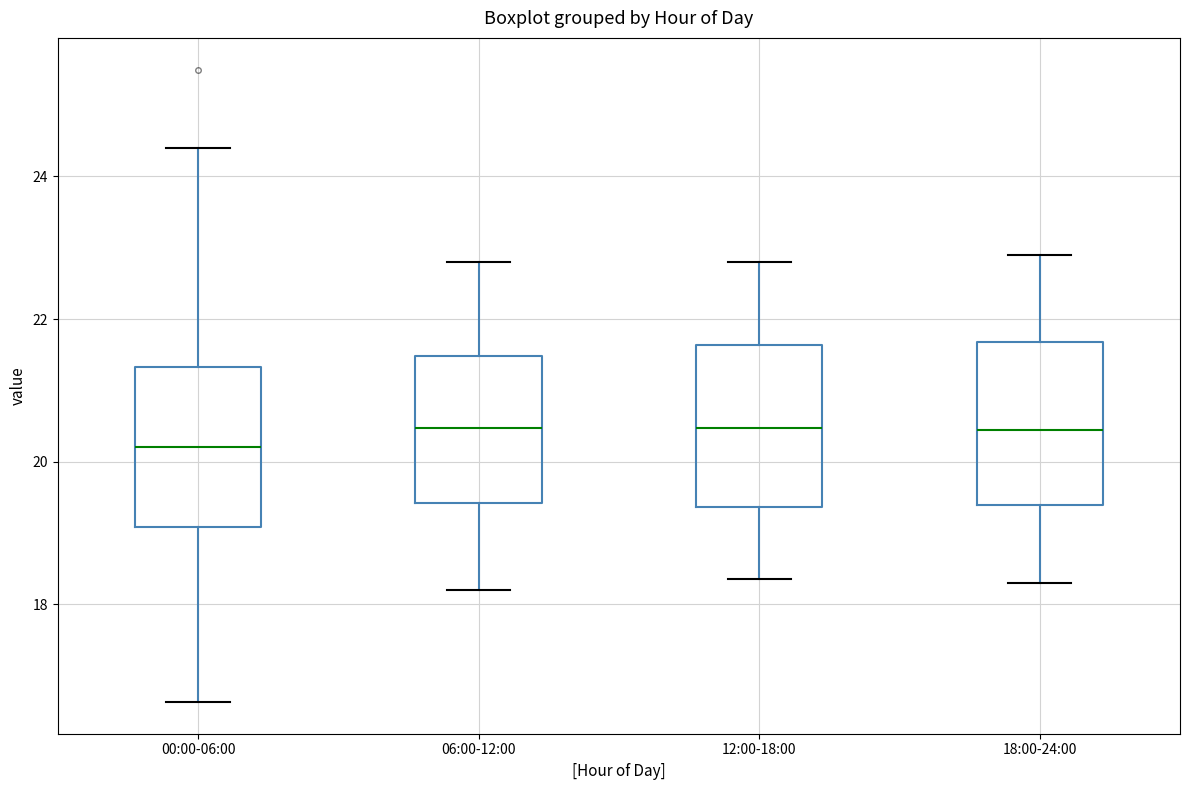

Reading left to right, read every box against the y-axis: the position of its median line, the range the box covers, and the ends of its whiskers. The values are not printed on the chart, so give them approximately, as read against the axis.

00:00-06:00: median 20.2, box 19.0 to 21.4, whiskers 16.6 to 24.4
06:00-12:00: median 20.4, box 19.4 to 21.4, whiskers 18.2 to 22.8
12:00-18:00: median 20.4, box 19.4 to 21.6, whiskers 18.4 to 22.8
18:00-24:00: median 20.4, box 19.4 to 21.6, whiskers 18.4 to 23.0